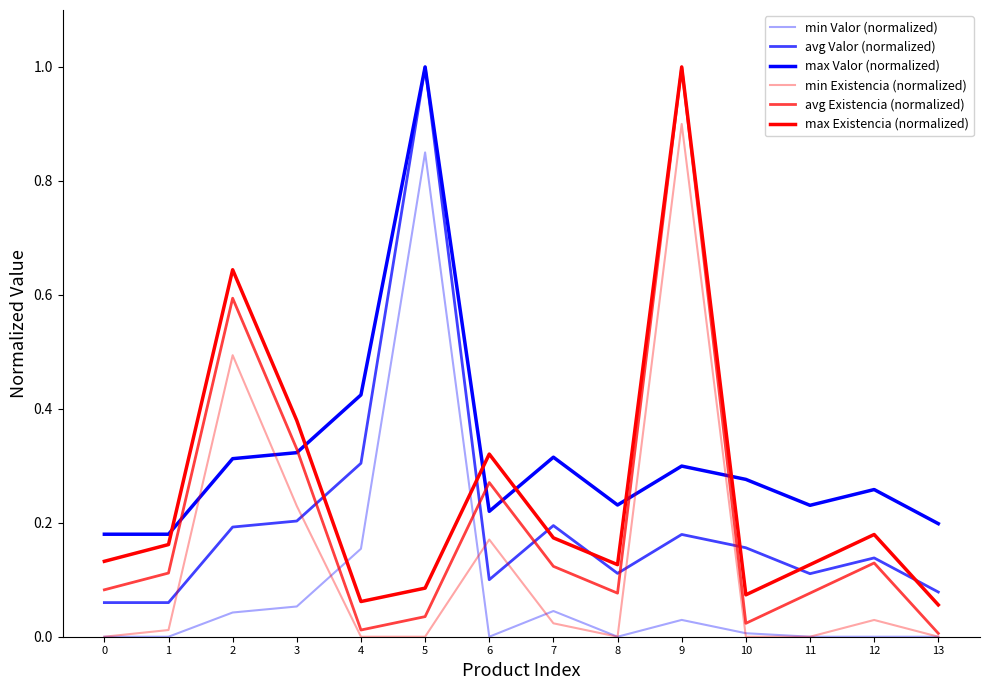

Reading right to left, list all the values displayed in this chart.

min Valor (normalized): 0.0	0.0	0.0	0.0	0.0	0.0	0.0	0.0	0.8	0.2	0.1	0.0	0.0	0.0
avg Valor (normalized): 0.1	0.1	0.1	0.2	0.2	0.1	0.2	0.1	1.0	0.3	0.2	0.2	0.1	0.1
max Valor (normalized): 0.2	0.3	0.2	0.3	0.3	0.2	0.3	0.2	1.0	0.4	0.3	0.3	0.2	0.2
min Existencia (normalized): 0.0	0.0	0.0	0.0	0.9	0.0	0.0	0.2	0.0	0.0	0.2	0.5	0.0	0.0
avg Existencia (normalized): 0.0	0.1	0.1	0.0	1.0	0.1	0.1	0.3	0.0	0.0	0.3	0.6	0.1	0.1
max Existencia (normalized): 0.1	0.2	0.1	0.1	1.0	0.1	0.2	0.3	0.1	0.1	0.4	0.6	0.2	0.1